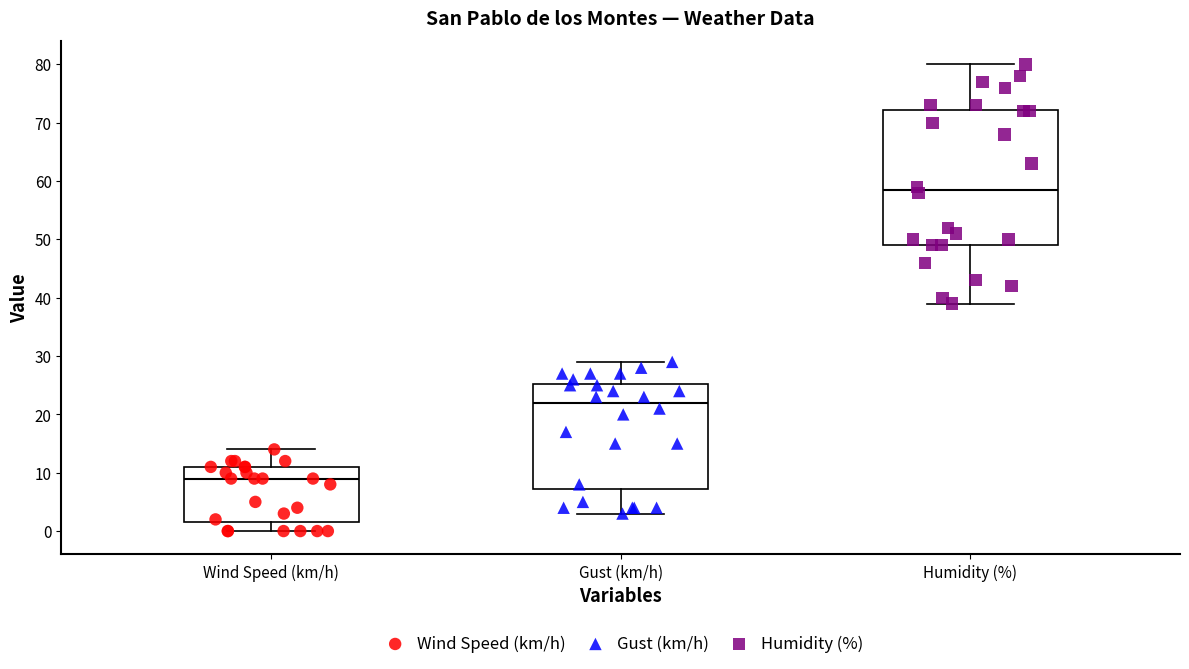

Which box's median line is the lowest?

Wind Speed (km/h)